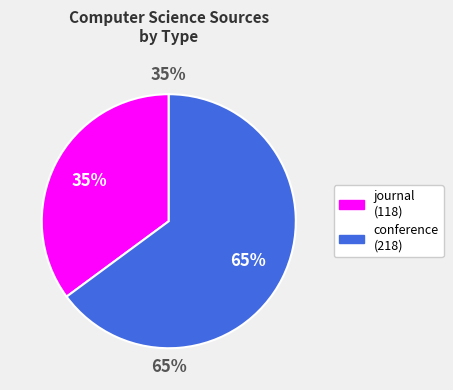

Is it true that journal is 24% of the pie?

False